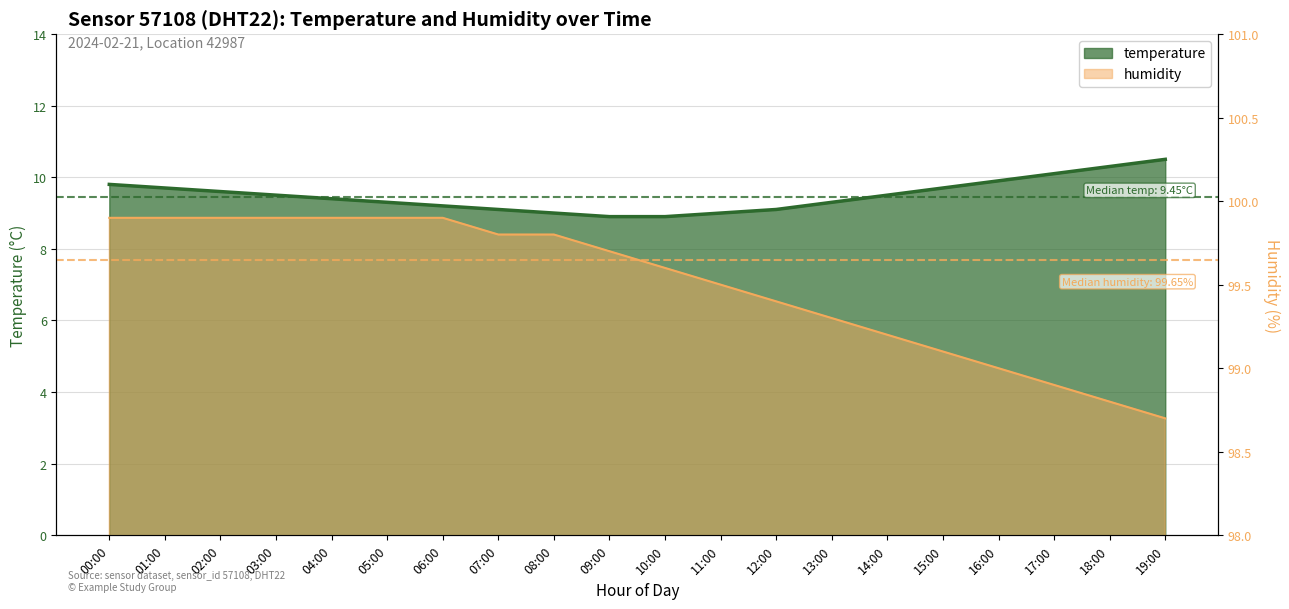

True or false: humidity and temperature cross at least once.

False